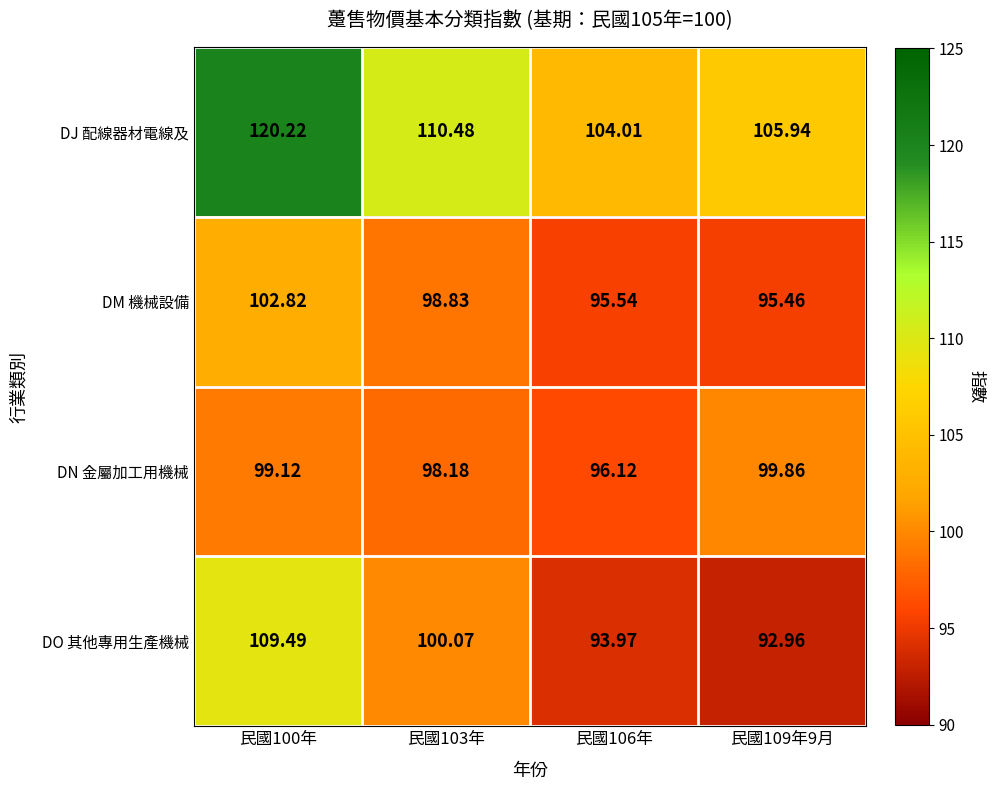

At 民國109年9月, list the series in order from largest to smallest.

DJ 配線器材電線及, DN 金屬加工用機械, DM 機械設備, DO 其他專用生產機械